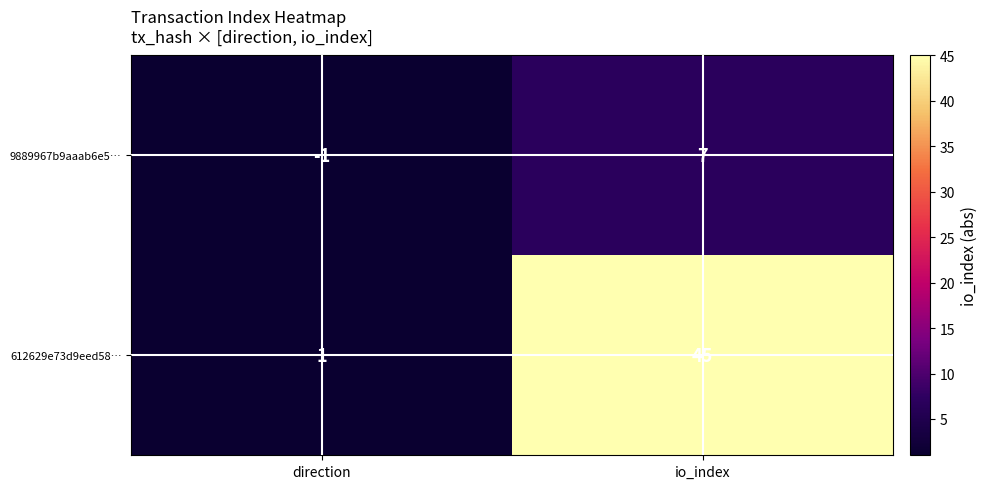

Reading left to right, list all the values displayed in this chart.

9889967b9aaab6e5…: -1	7
612629e73d9eed58…: 1	45